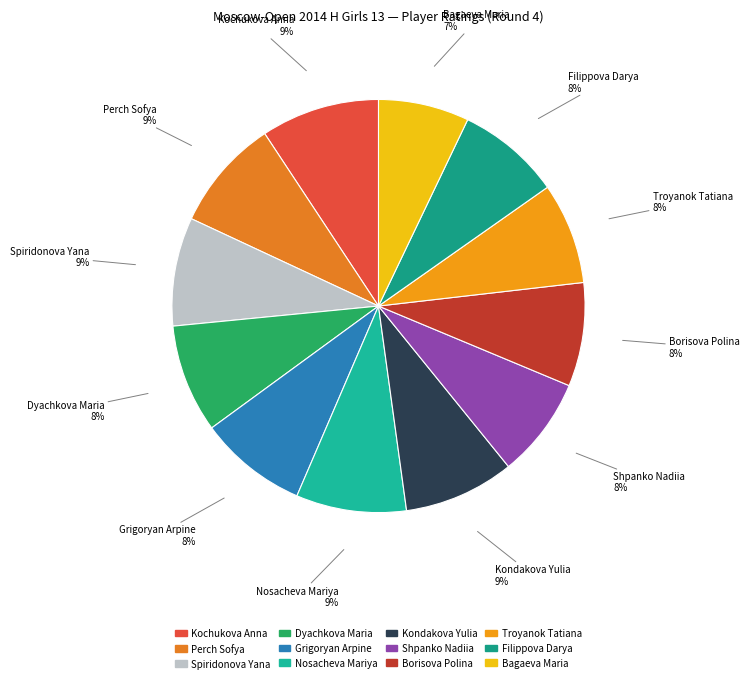

Does Bagaeva Maria account for over 50% of the chart?

No